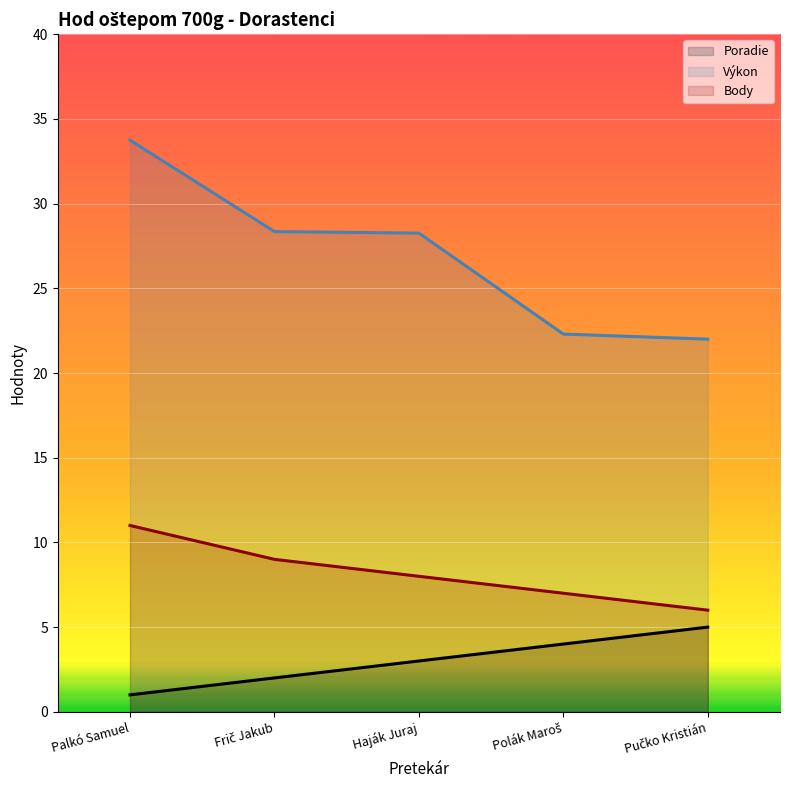

Which series changed the most between Haják Juraj and Pučko Kristián?

Výkon